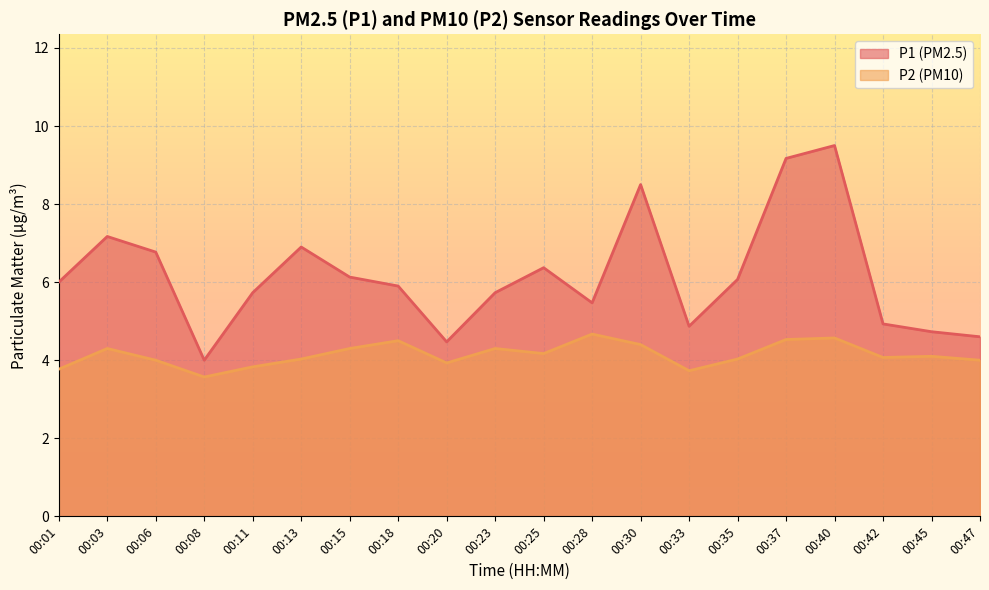

Reading left to right, what are all the values shown in this chart?

P1: 00:01=6.0	00:03=7.2	00:06=6.8	00:08=4.0	00:11=5.7	00:13=6.9	00:15=6.1	00:18=5.9	00:20=4.5	00:23=5.7	00:25=6.4	00:28=5.5	00:30=8.5	00:33=4.9	00:35=6.1	00:37=9.2	00:40=9.5	00:42=4.9	00:45=4.7	00:47=4.6
P2: 00:01=3.8	00:03=4.3	00:06=4.0	00:08=3.6	00:11=3.8	00:13=4.0	00:15=4.3	00:18=4.5	00:20=3.9	00:23=4.3	00:25=4.2	00:28=4.7	00:30=4.4	00:33=3.7	00:35=4.0	00:37=4.5	00:40=4.6	00:42=4.1	00:45=4.1	00:47=4.0